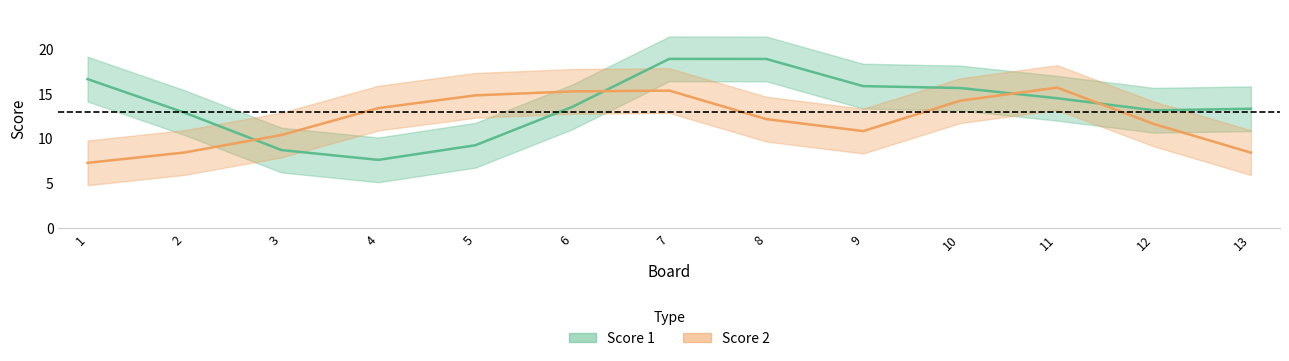

What is the minimum value shown in the chart?

5